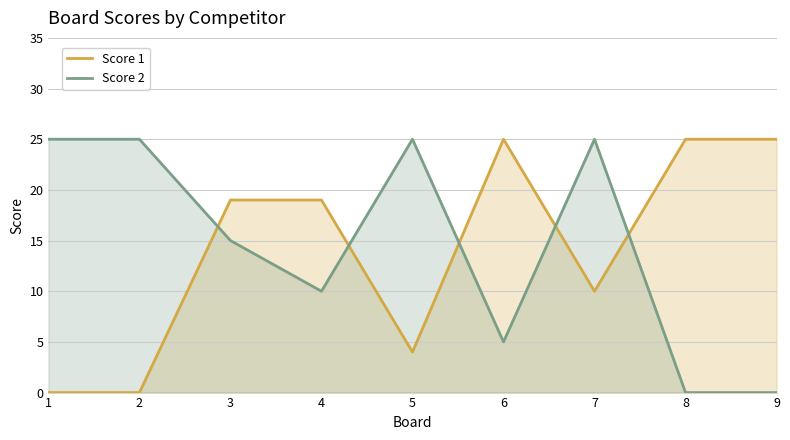

Which series ends up on top after the final intersection of Score 1 and Score 2?

Score 1